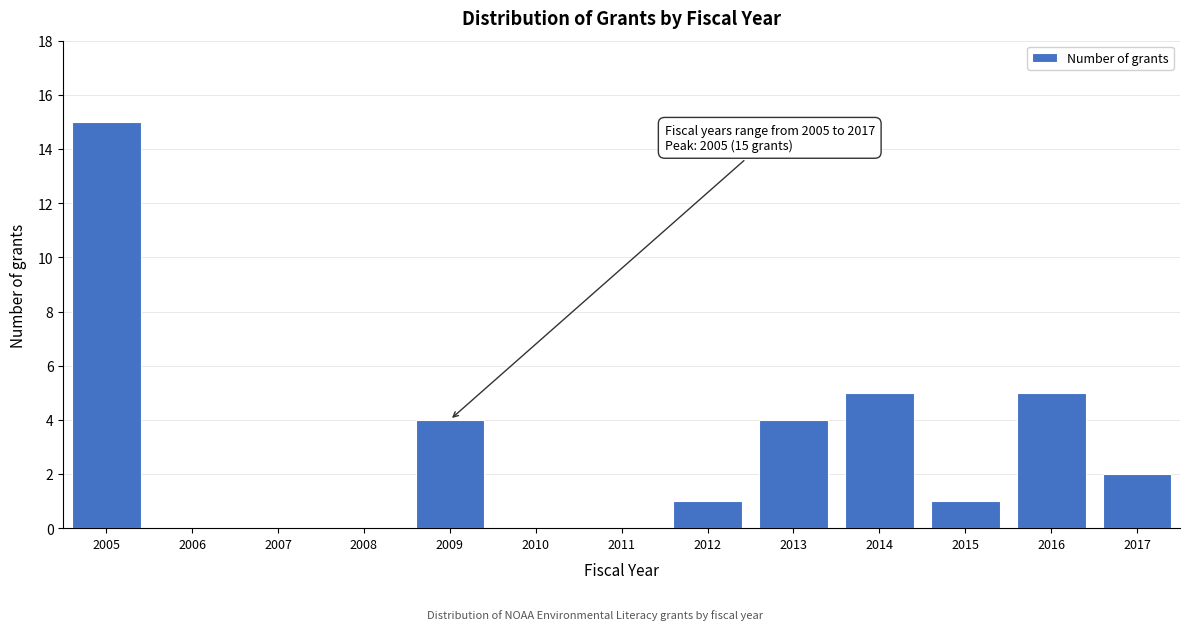

Reading left to right, list all the values displayed in this chart.

2005=15	2006=0	2007=0	2008=0	2009=4	2010=0	2011=0	2012=1	2013=4	2014=5	2015=1	2016=5	2017=2